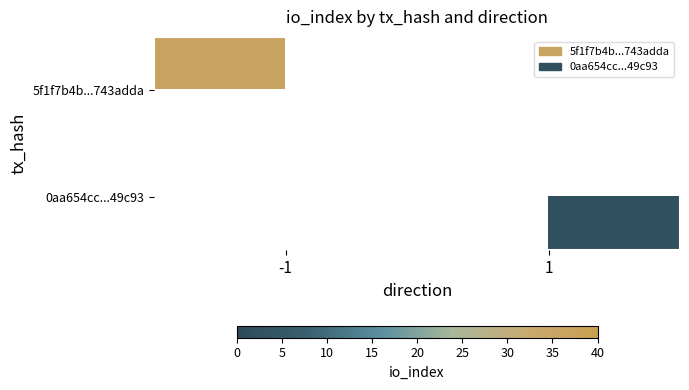

List the labels in order of 0aa654cc...49c93 value, largest first.

-1, 1